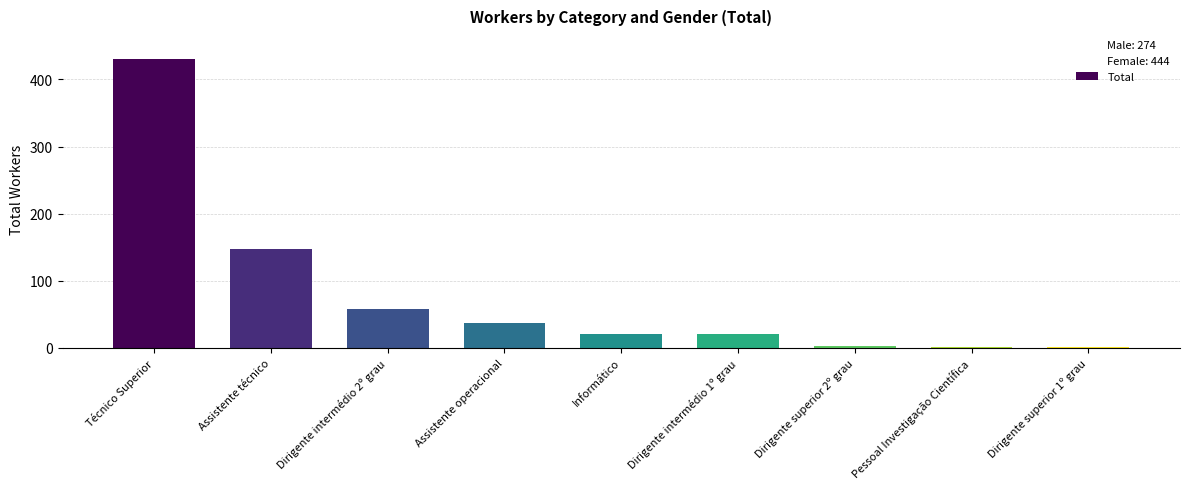

At which label is the value closest to 215?

Assistente técnico